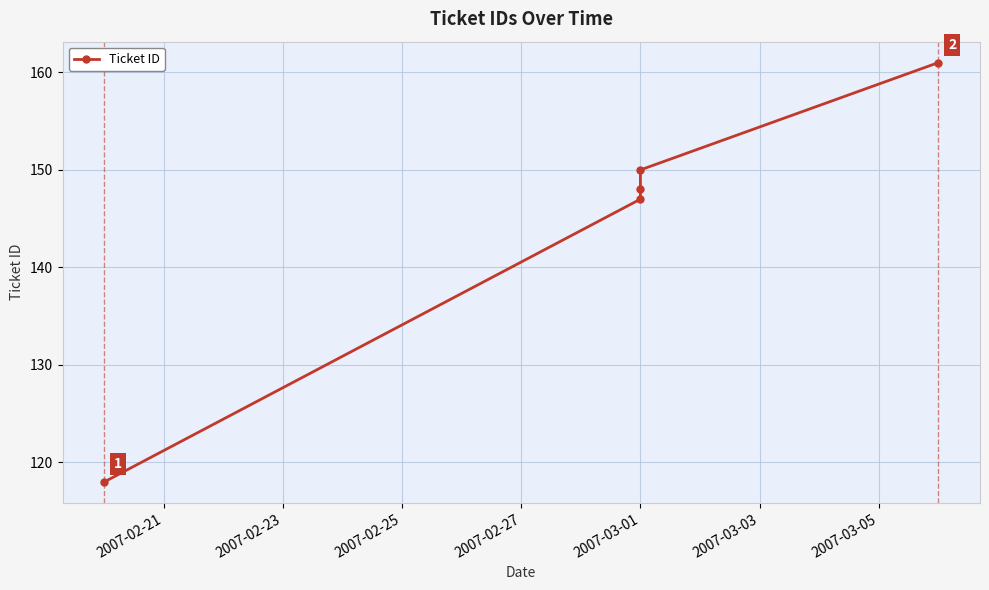

How many categories are shown in the chart?

5